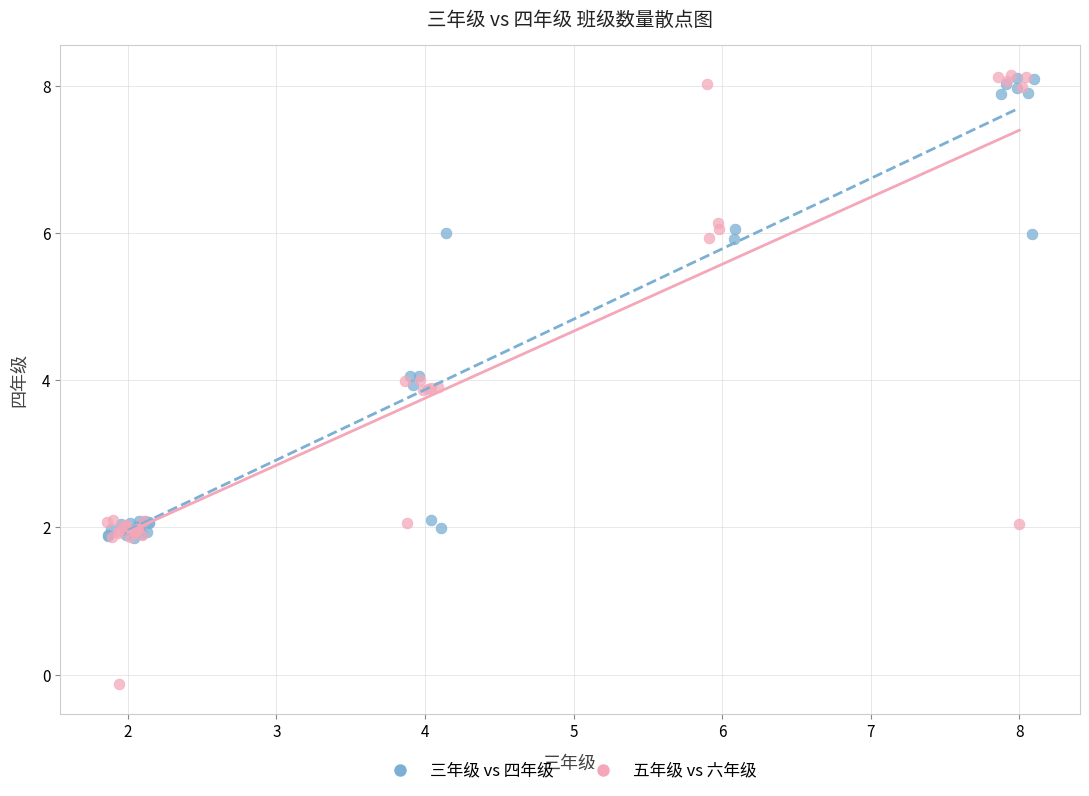

What are all the series names shown in the legend?

三年级 vs 四年级, 五年级 vs 六年级